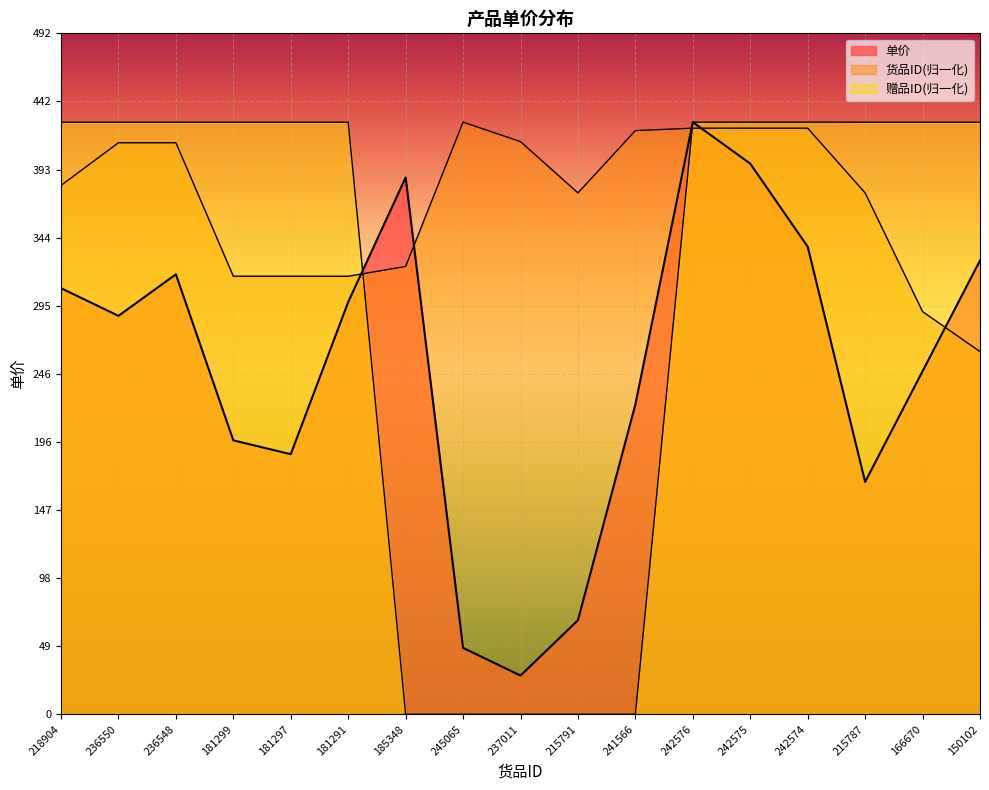

How many times do 赠品ID and 货品ID cross each other?

2